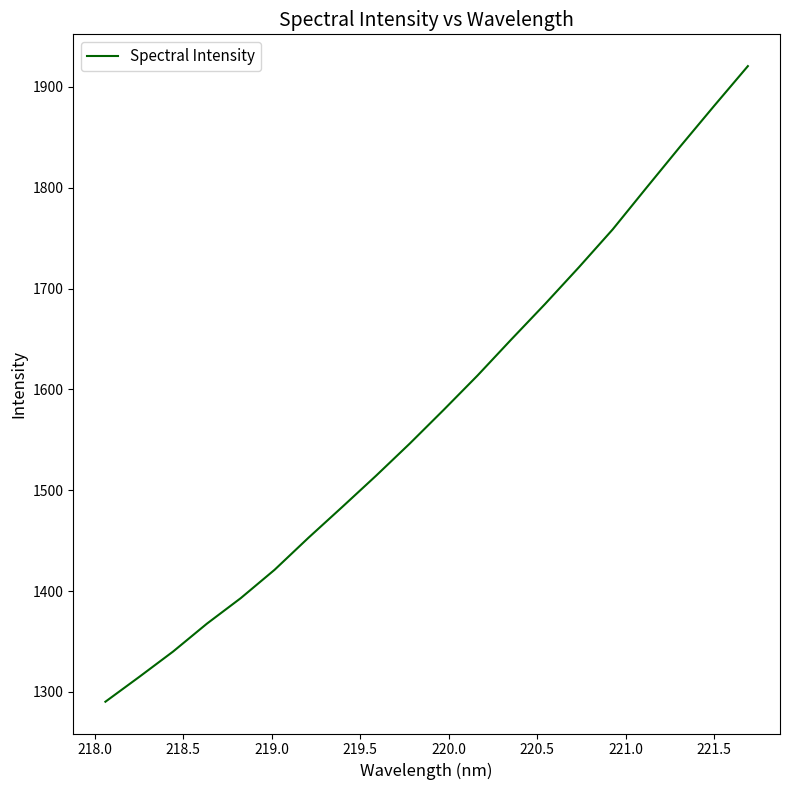

What is the difference between the maximum and minimum values?

630.5